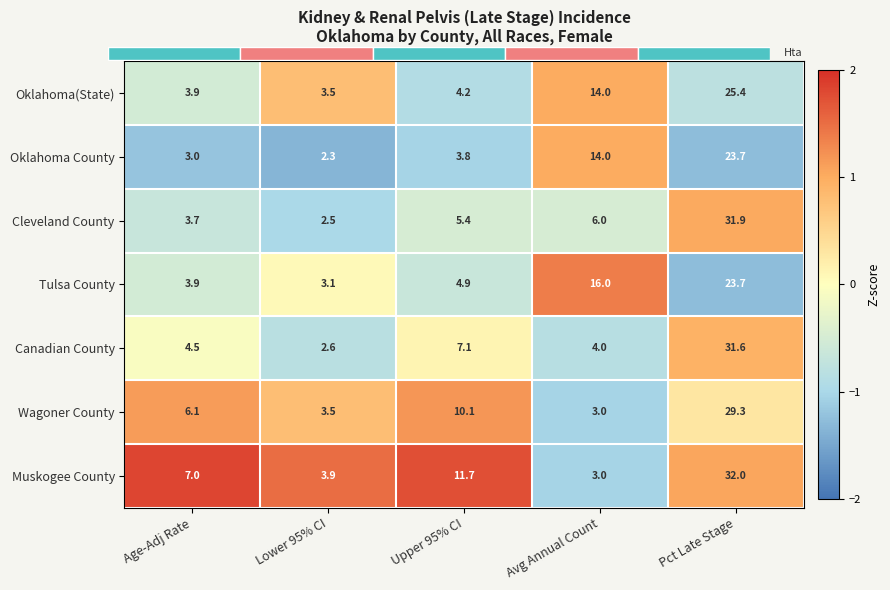

Count the number of categories in the chart.

5